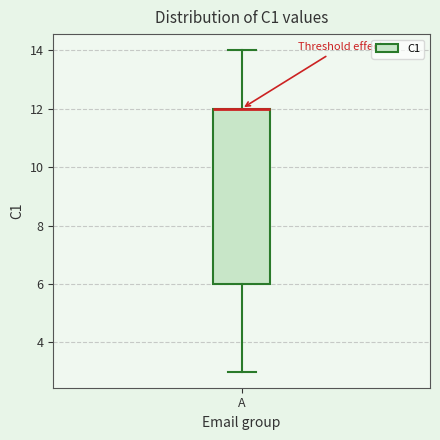

Transcribe this box plot: give where the median line is, the range the box spans, and where the two whiskers end, as read against the y-axis. The values are not printed on the chart, so give them approximately, as read against the axis.

median 12 (drawn on the box's upper edge), box 6 to 12, whiskers 3 to 14